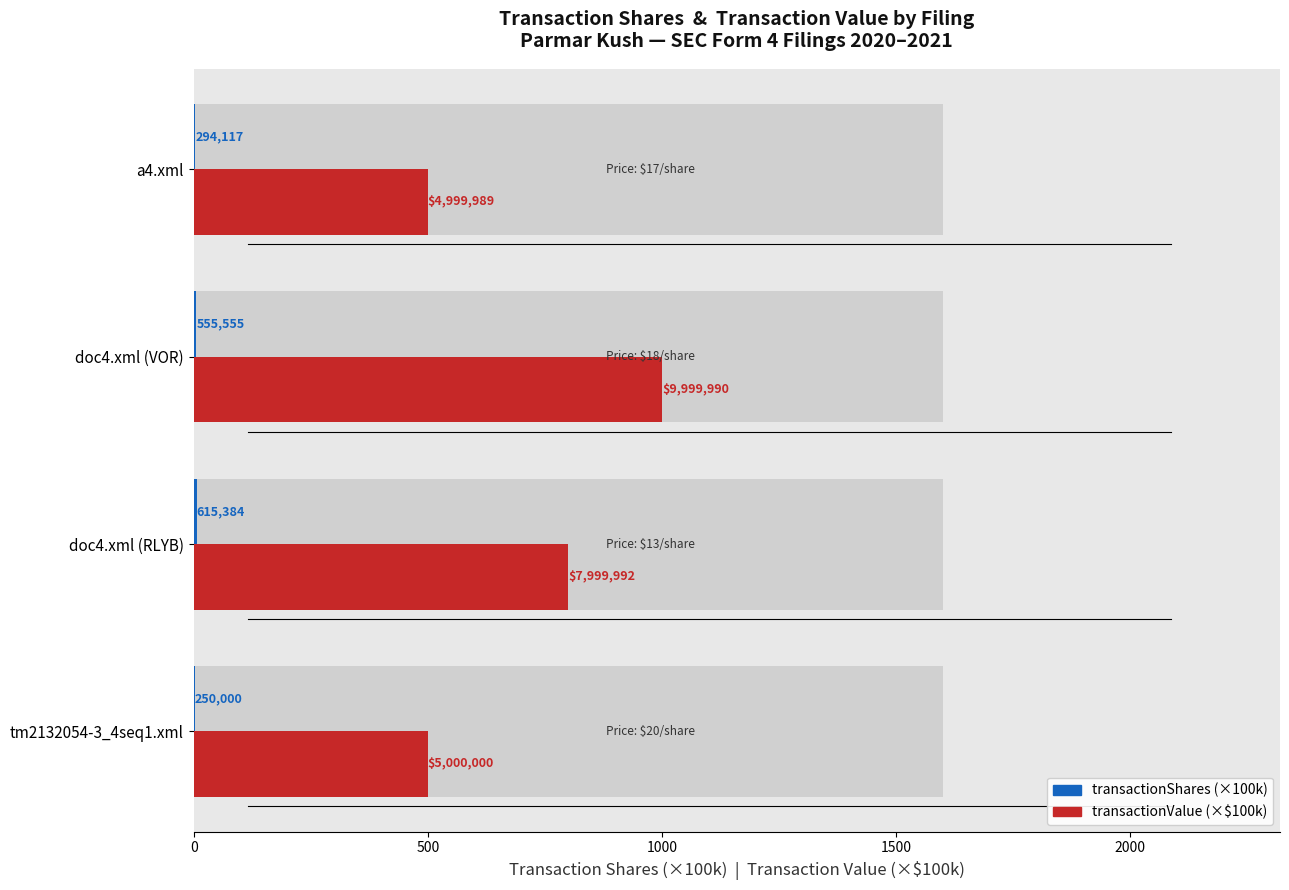

Are the bars grouped side by side (vs. stacked)?

Yes